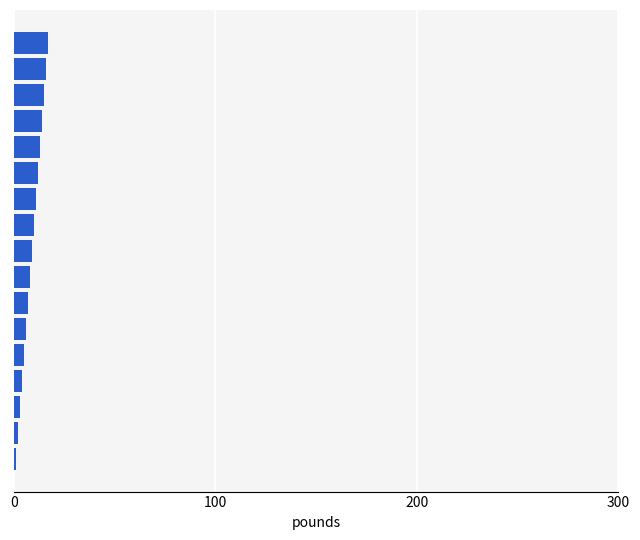

What is the greatest value displayed?

17